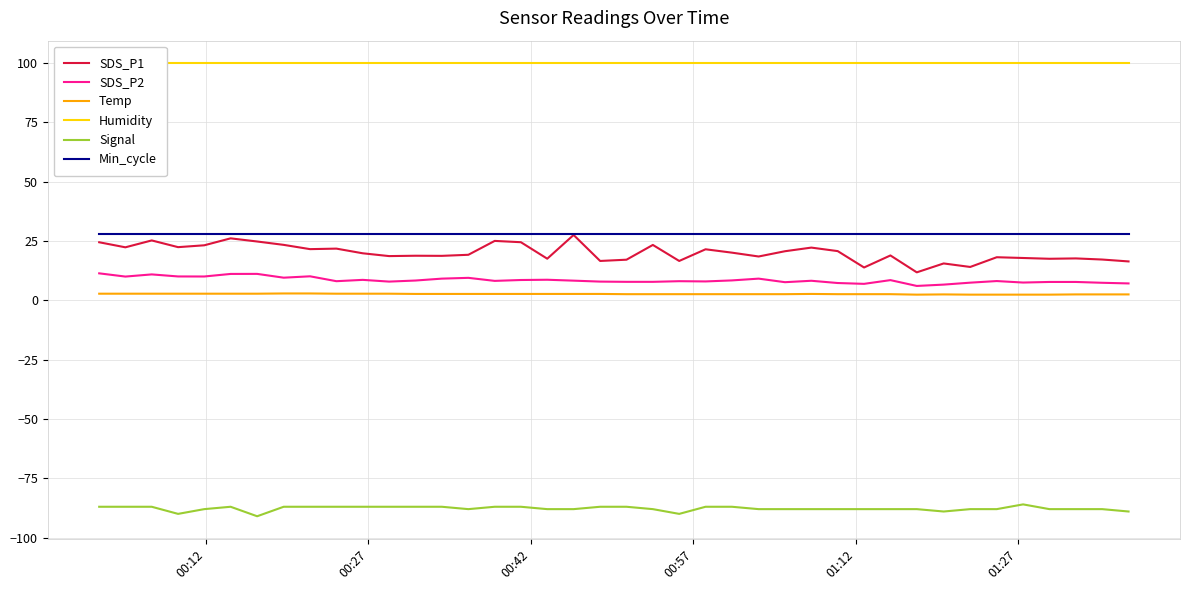

True or false: Humidity and SDS_P1 cross at least once.

False